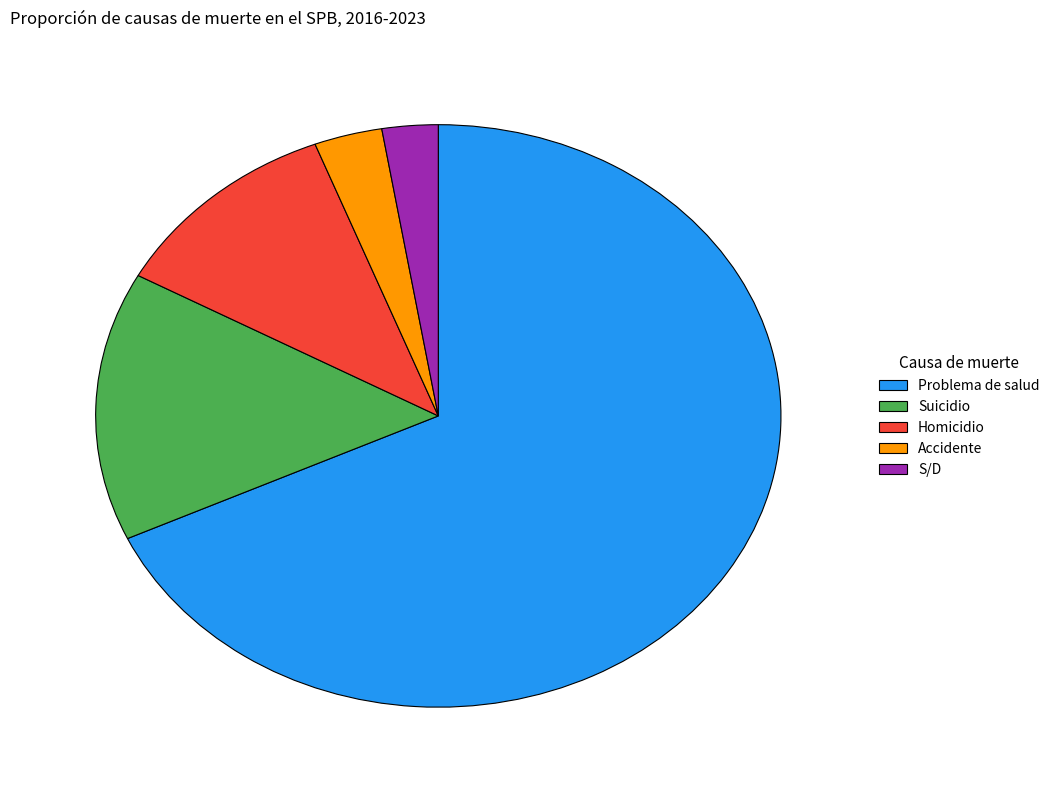

Is the sum of Accidente and Problema de salud greater than half?

Yes